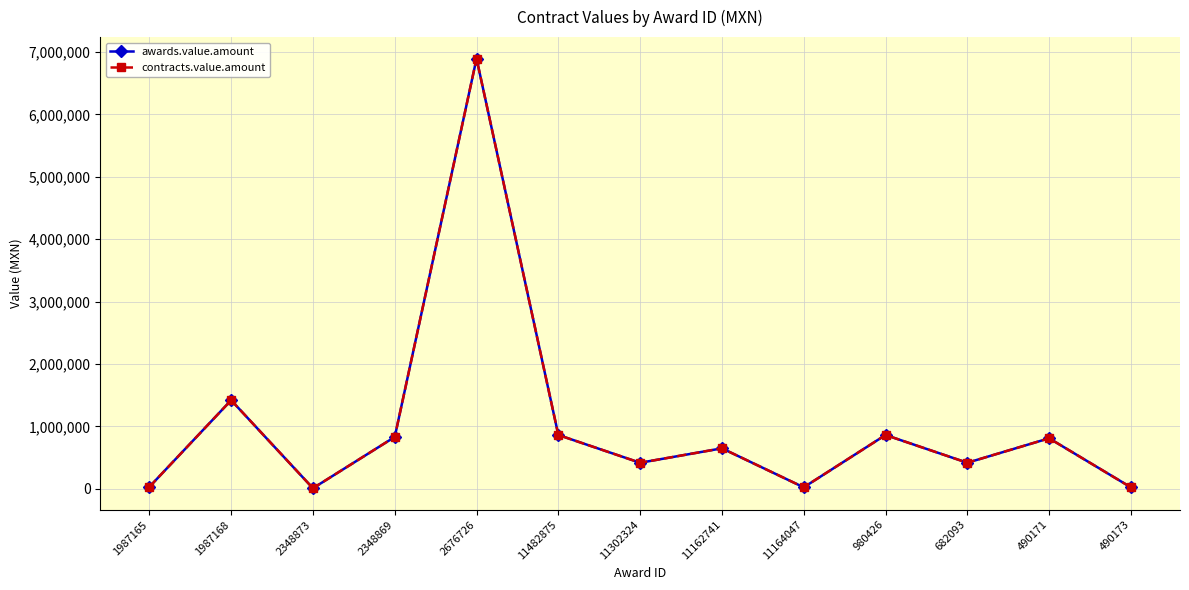

Is this an area chart (filled region under the line)?

No